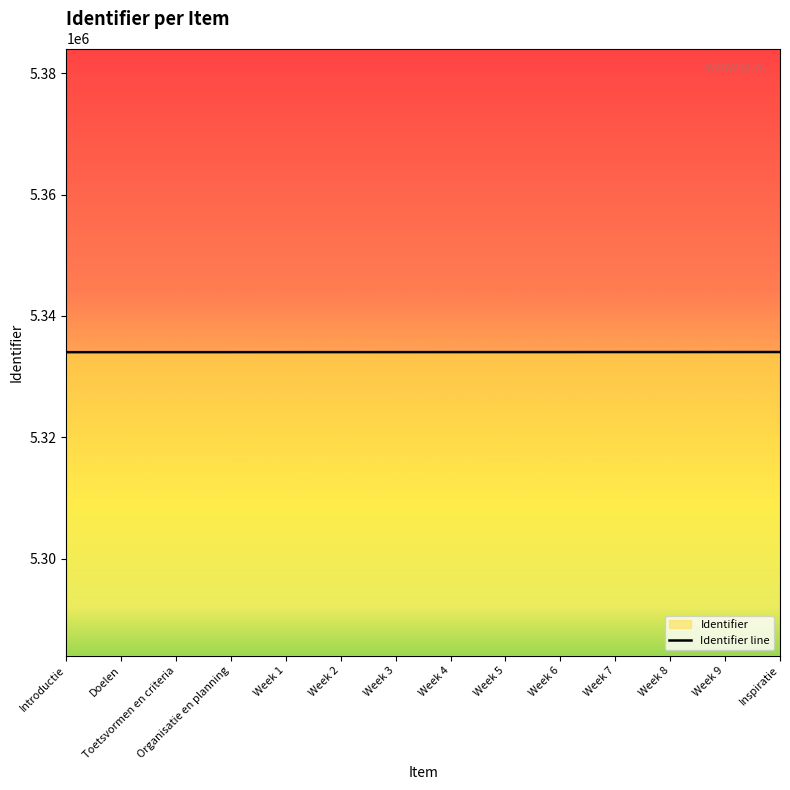

How many data points are above 5334045?

6